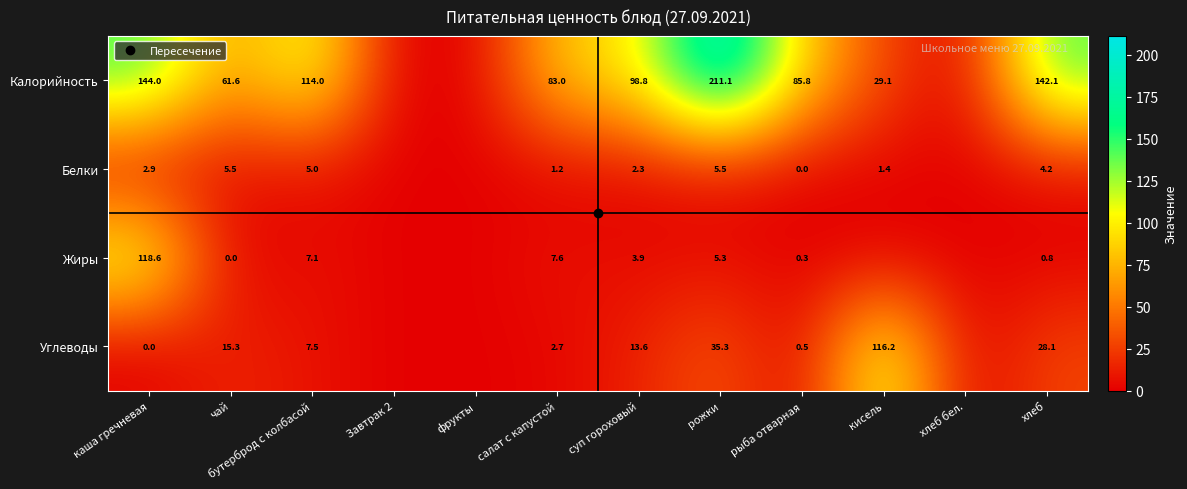

Which series has the widest spread of values?

Калорийность